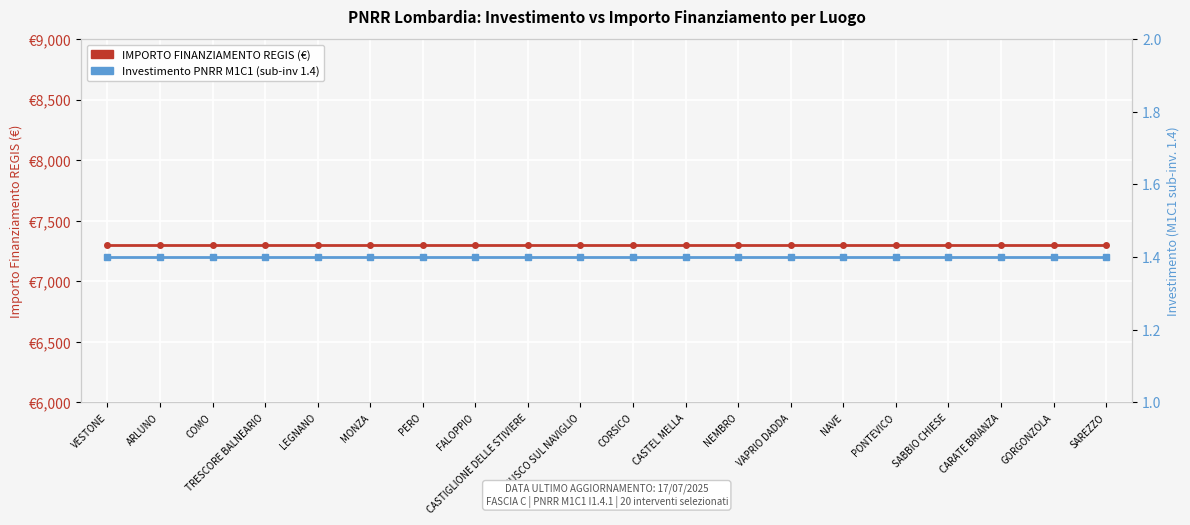

What are all the series names shown in the legend?

IMPORTO FINANZIAMENTO REGIS (€), Investimento (PNRR M1C1 1.4)